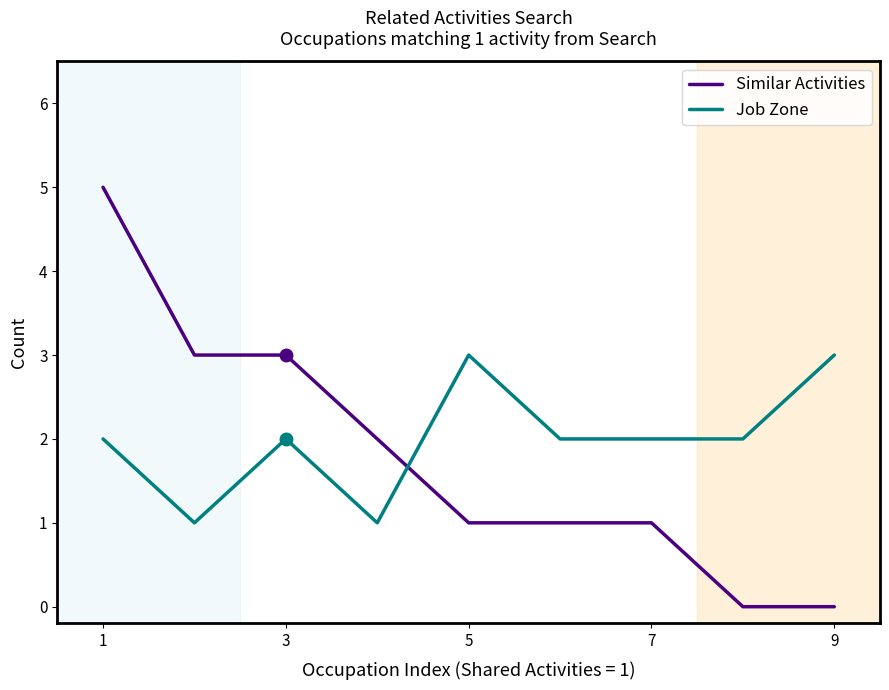

Count the Job Zone values in the range 2 to 3.

7